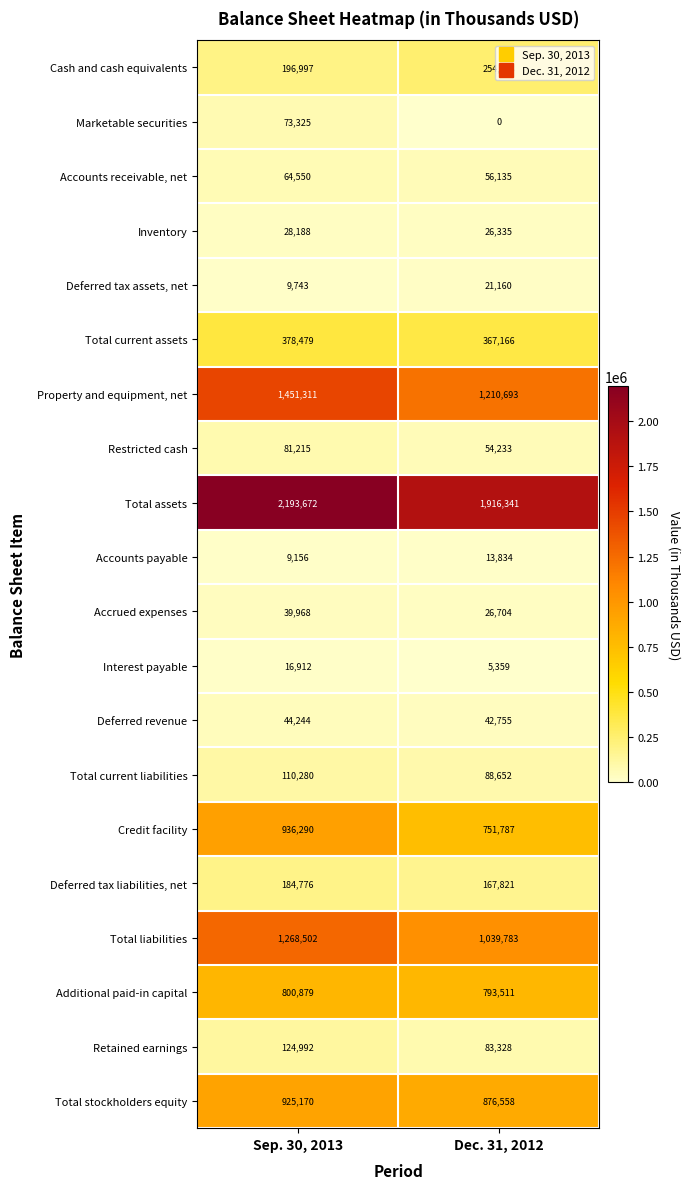

What is the approximate value of Total stockholders equity at Sep. 30, 2013?

925170